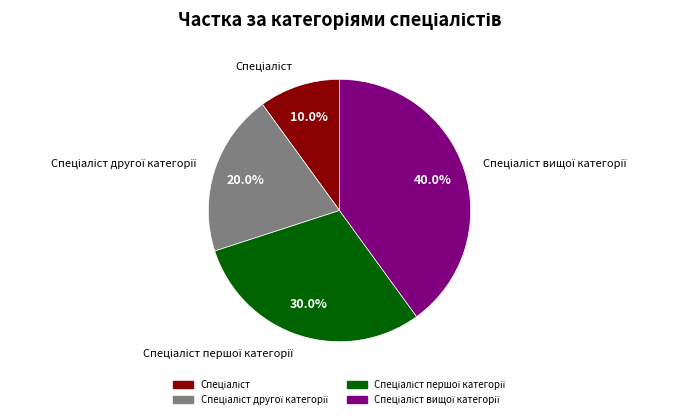

Is there any slice that represents more than half of the pie?

No